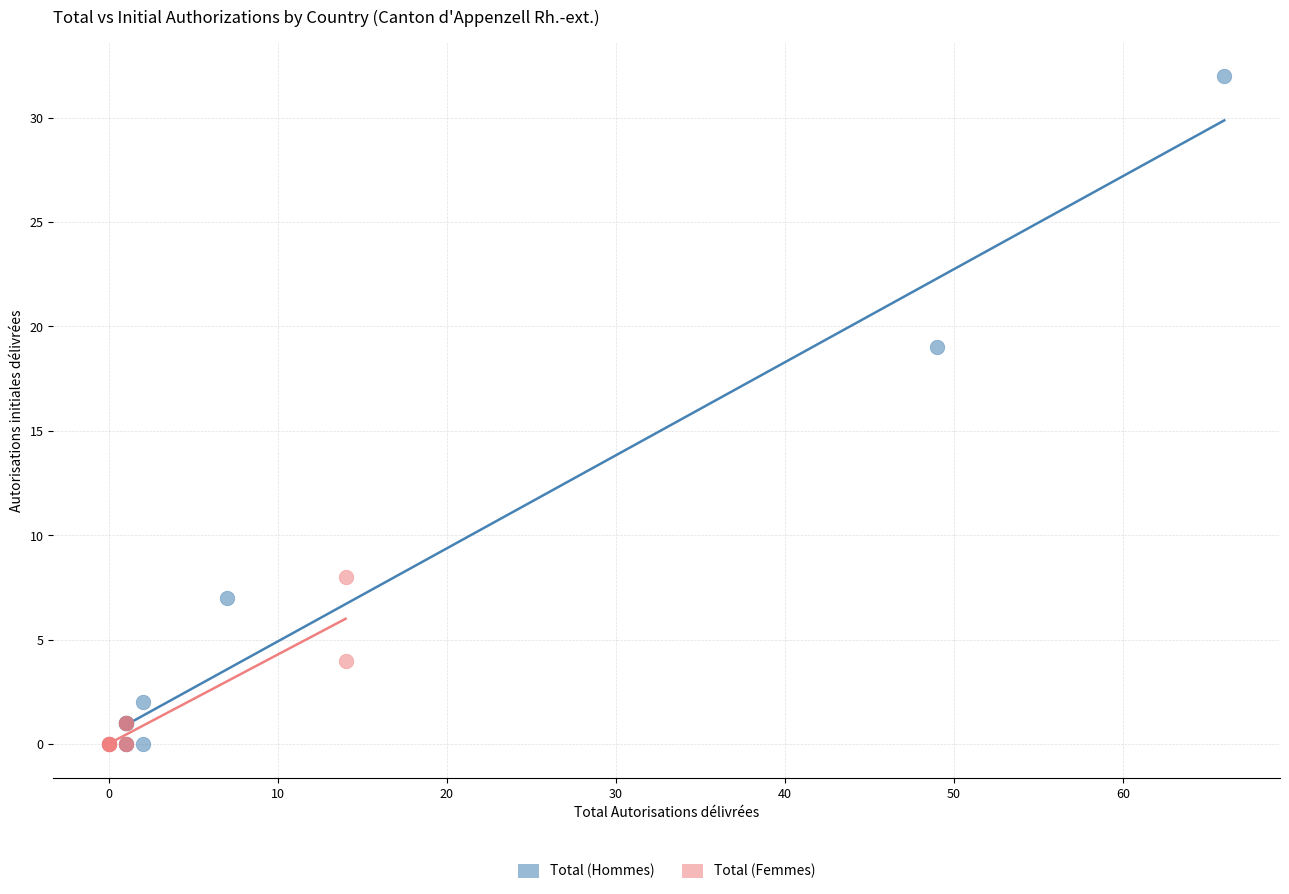

What are all the series names shown in the legend?

Total (Hommes), Total (Femmes)